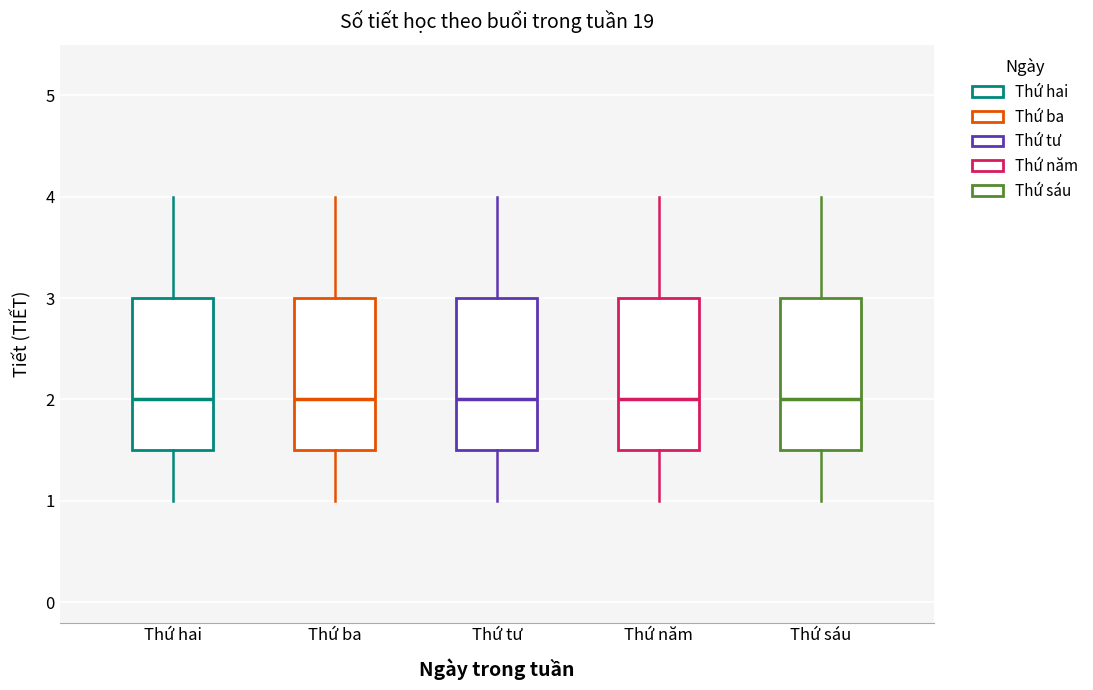

Reading left to right, transcribe this box plot: for each box, give where its median line is, the range the box spans, and where its two whiskers end, as read against the y-axis. The values are not printed on the chart, so give them approximately, as read against the axis.

Thứ hai: median 2.0, box 1.5 to 3.0, whiskers 1.0 to 4.0
Thứ ba: median 2.0, box 1.5 to 3.0, whiskers 1.0 to 4.0
Thứ tư: median 2.0, box 1.5 to 3.0, whiskers 1.0 to 4.0
Thứ năm: median 2.0, box 1.5 to 3.0, whiskers 1.0 to 4.0
Thứ sáu: median 2.0, box 1.5 to 3.0, whiskers 1.0 to 4.0